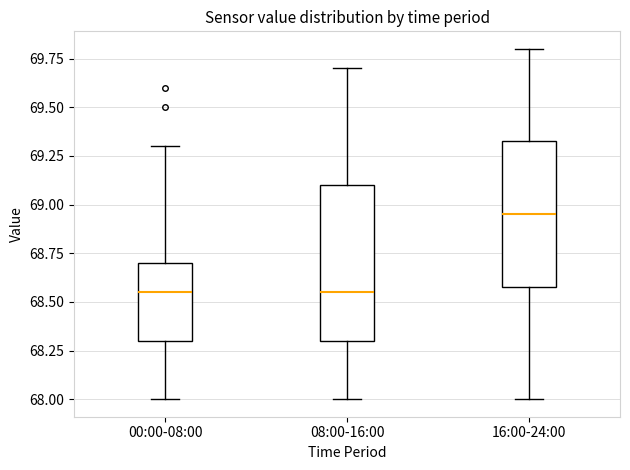

Reading left to right, read every box against the y-axis: the position of its median line, the range the box covers, and the ends of its whiskers. The values are not printed on the chart, so give them approximately, as read against the axis.

00:00-08:00: median 68.55, box 68.30 to 68.70, whiskers 68.00 to 69.30
08:00-16:00: median 68.55, box 68.30 to 69.10, whiskers 68.00 to 69.70
16:00-24:00: median 68.95, box 68.60 to 69.35, whiskers 68.00 to 69.80